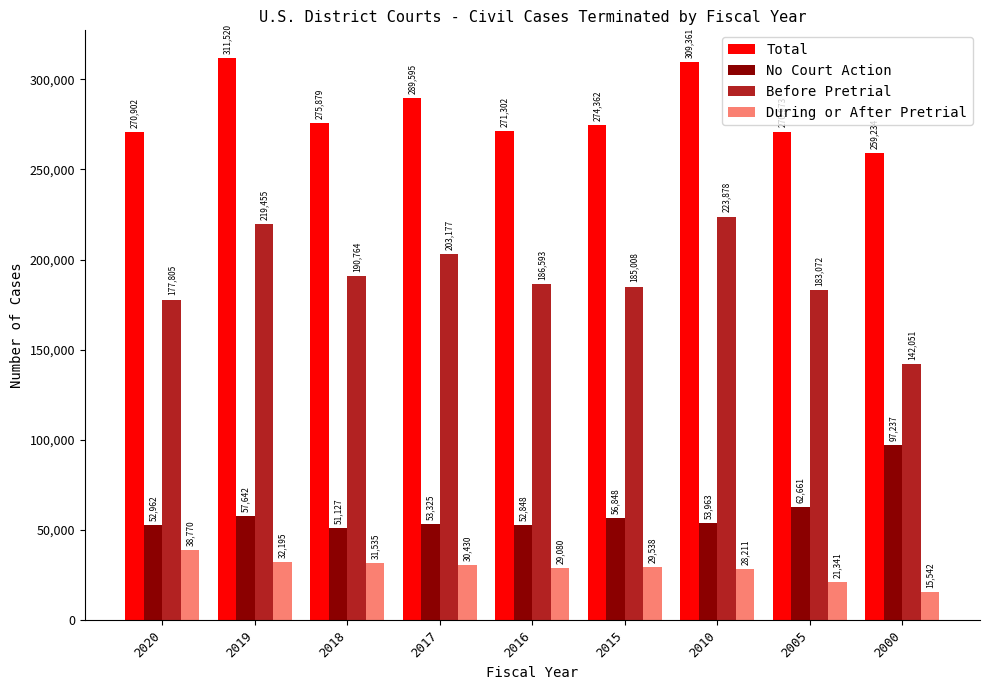

The During or After Pretrial series shows 29080 at 2016. True or false?

True